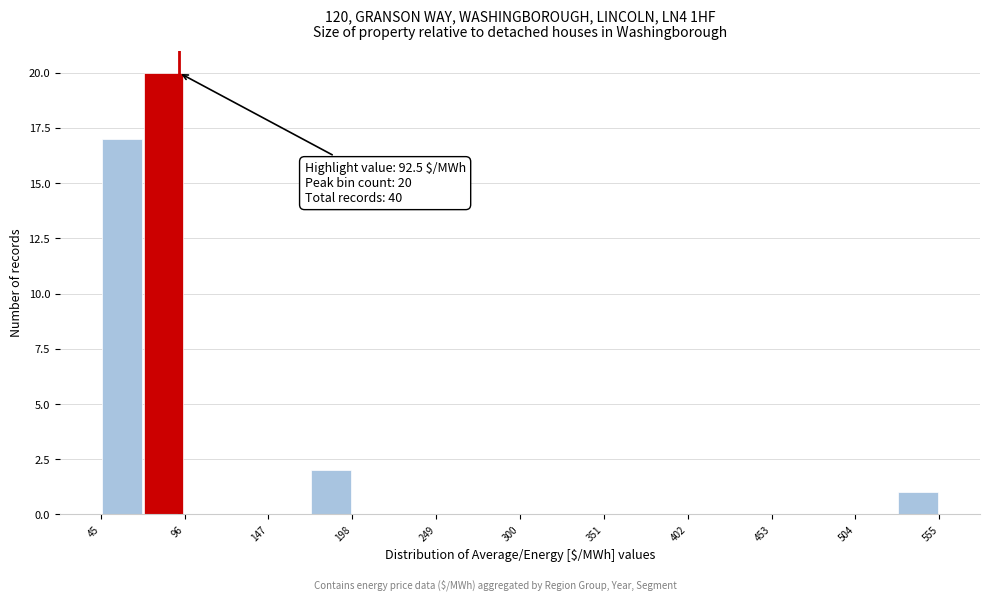

Read against the x-axis, roughly where is the centre of the tallest bar?

80